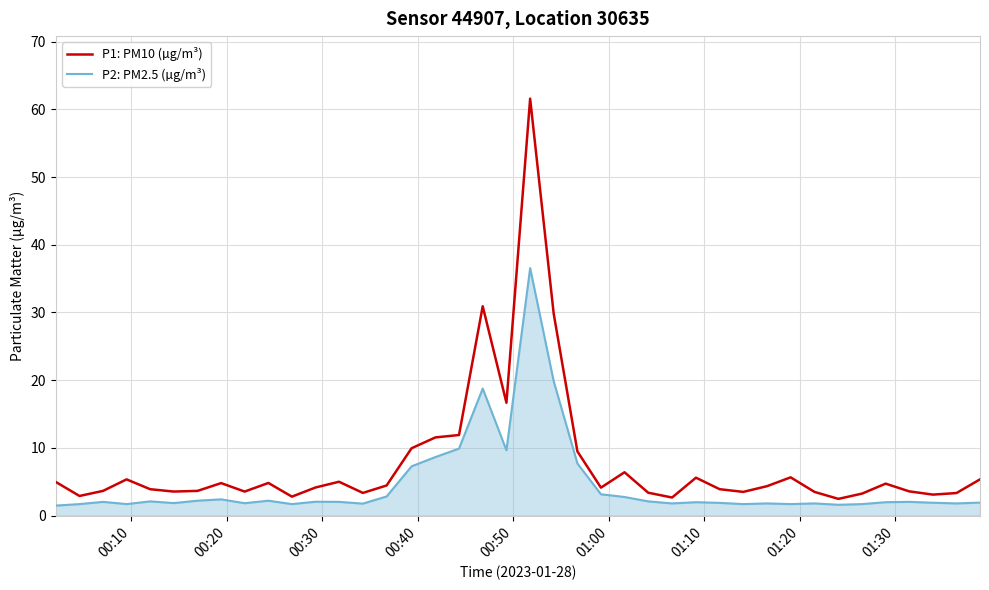

What is the difference between the maximum and minimum values in the P2: PM2.5 (µg/m³) series?

35.1